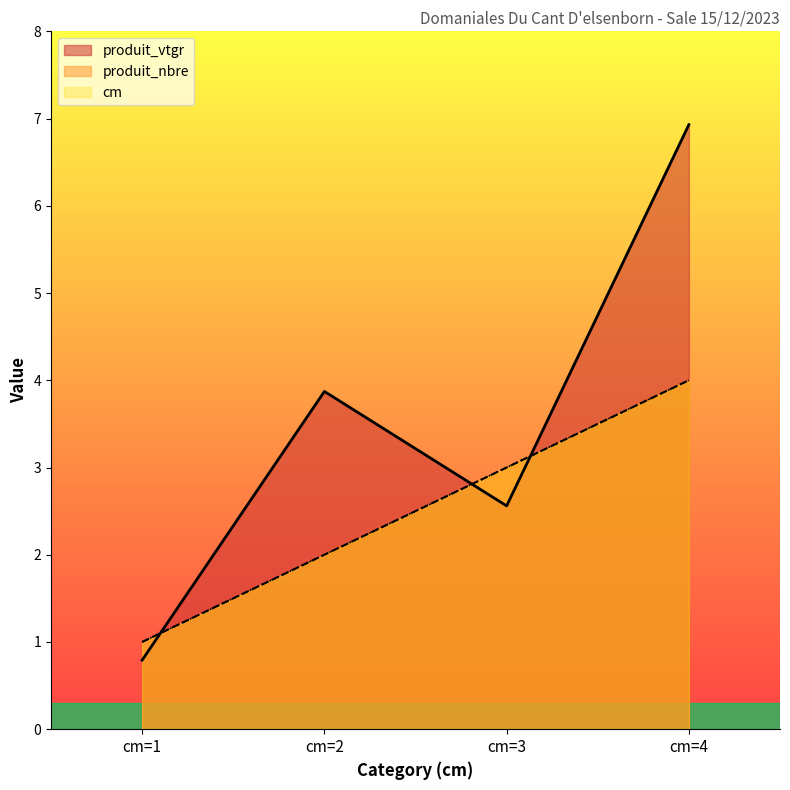

What is the smallest value displayed?

0.8